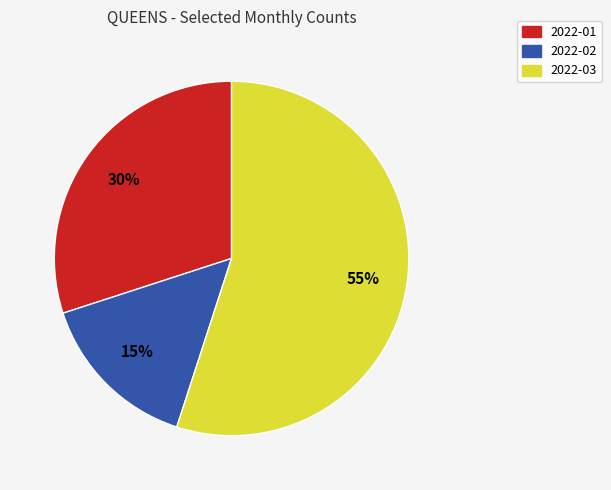

Count the number of slices in the pie.

3